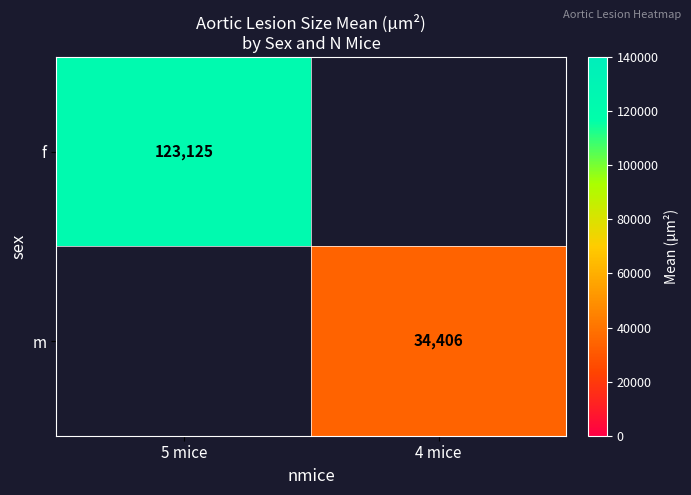

Is the value of m at 4 mice greater than the value of f at 5 mice?

No